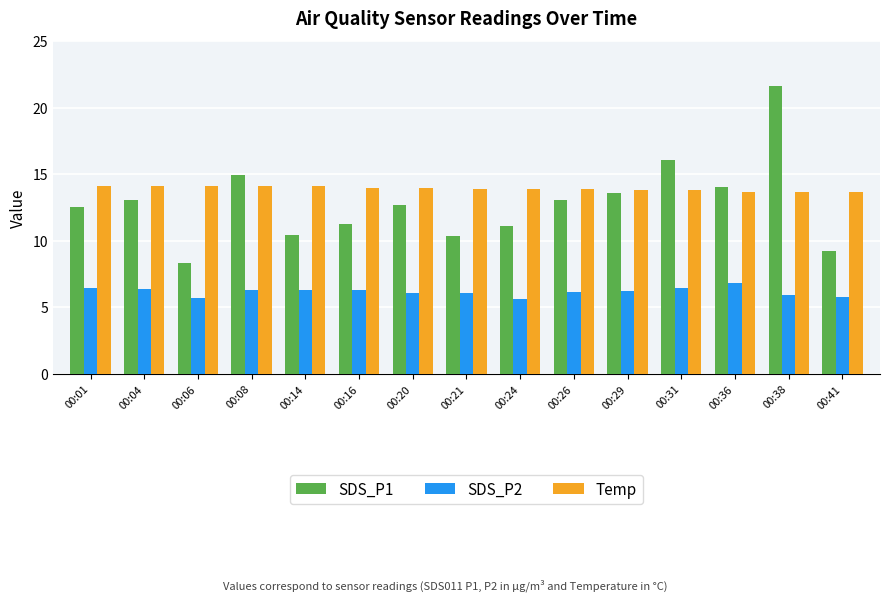

True or false: SDS_P1 has a value of 12.7 at 00:20.

True